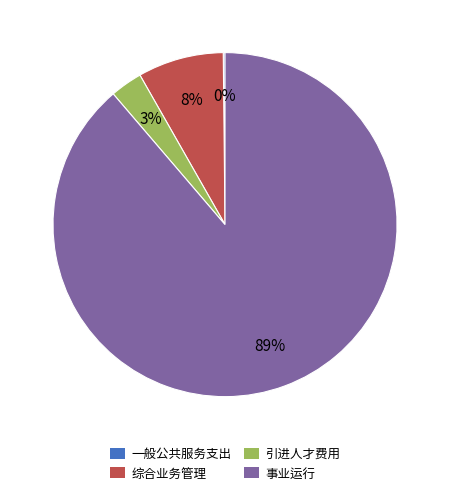

Which slice is the largest?

事业运行